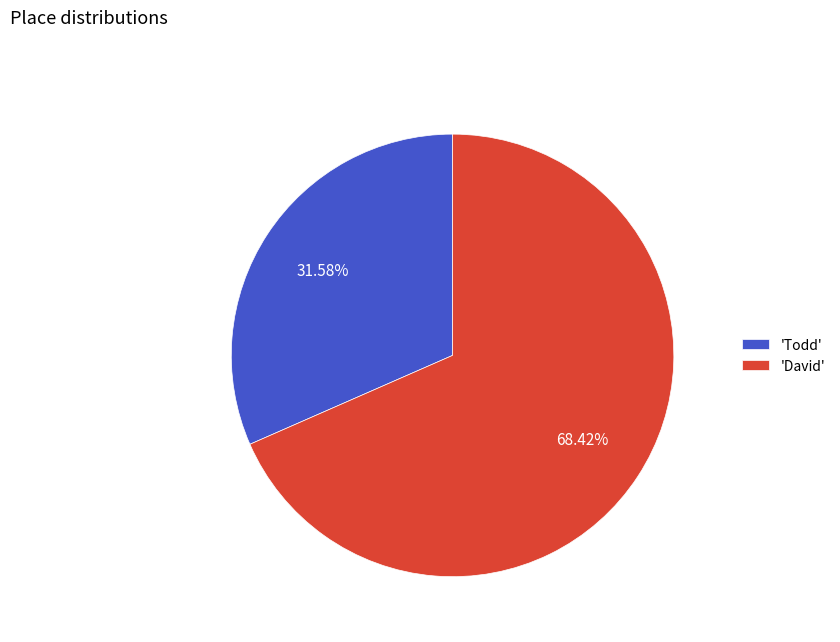

Do 'Todd' and 'David' together represent more than half of the pie?

Yes